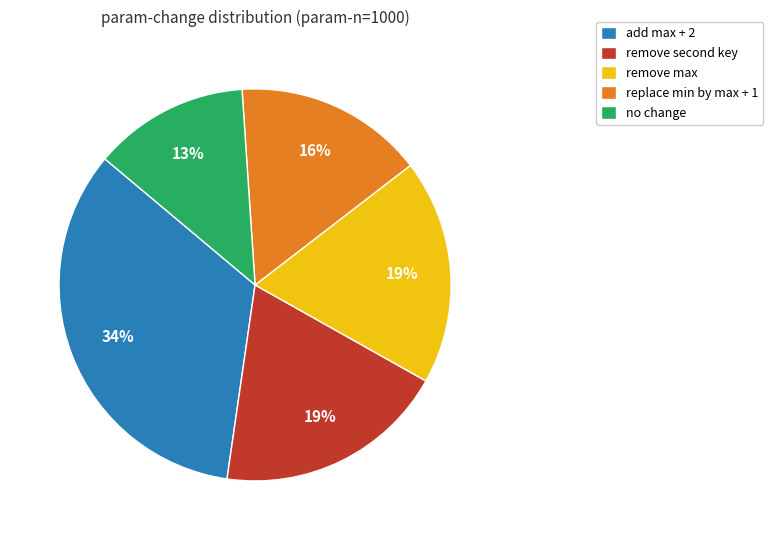

Which has a higher value, add max + 2 or remove max?

add max + 2